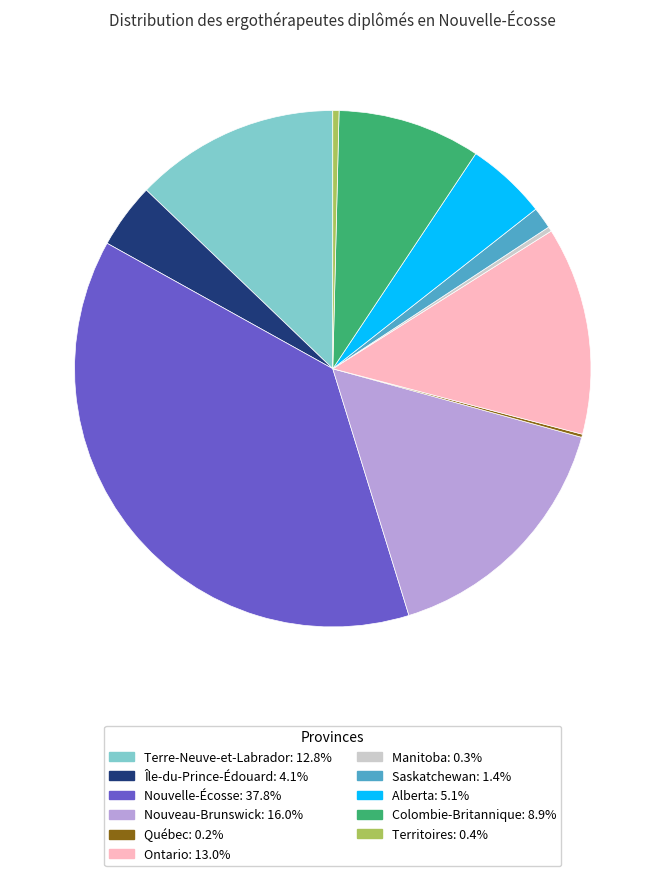

Approximately how many times larger is the value at Nouveau-Brunswick compared to Territoires?

41.0